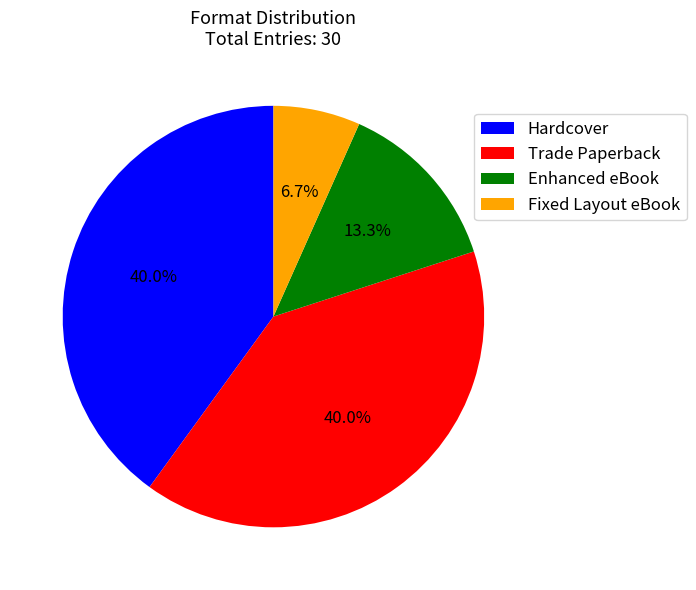

How many slices are in this pie chart?

4